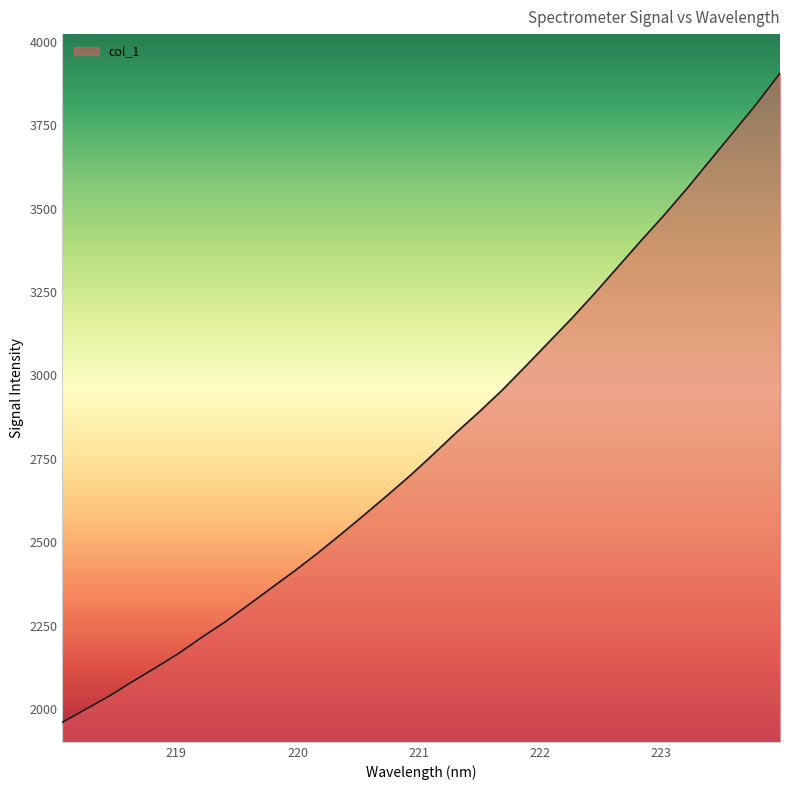

What is the greatest value displayed?

3905.7